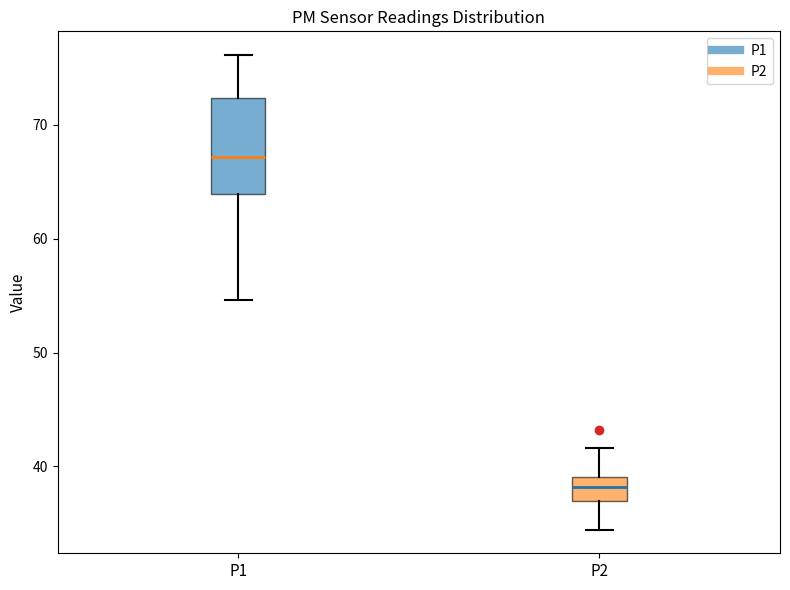

Comparing the boxes themselves (not the whiskers), which one is the tallest?

P1